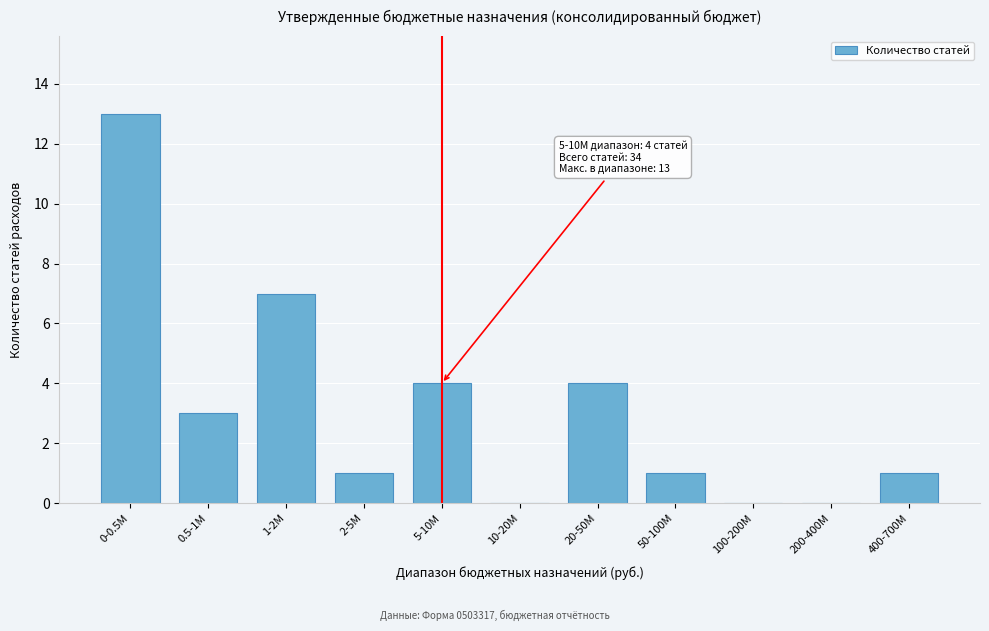

Reading right to left, transcribe all the data shown in this chart.

400-700M=1	200-400M=0	100-200M=0	50-100M=1	20-50M=4	10-20M=0	5-10M=4	2-5M=1	1-2M=7	0.5-1M=3	0-0.5M=13